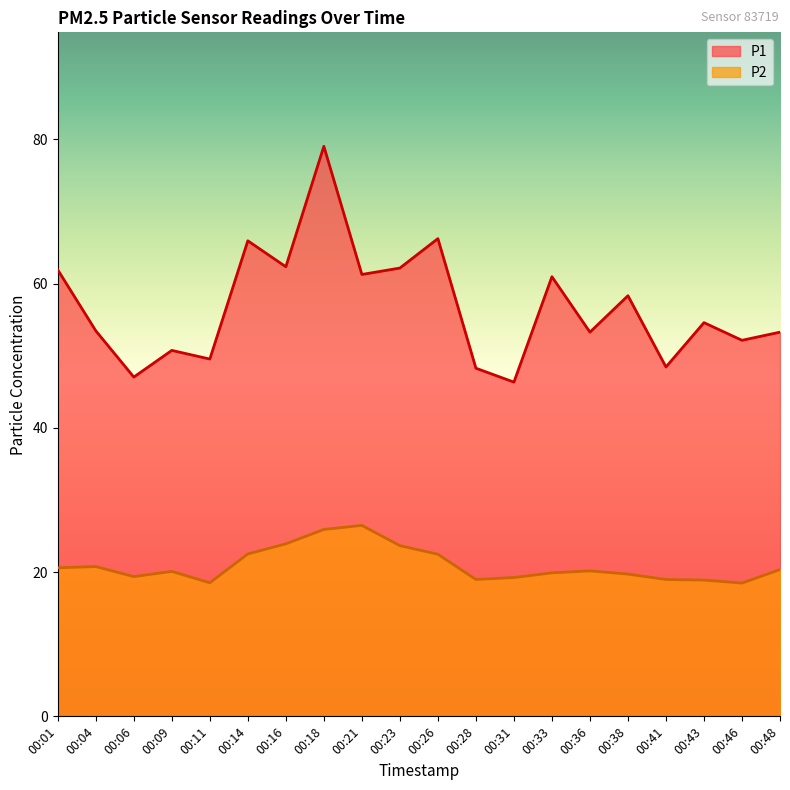

How many data points in P2 are above 20?

11